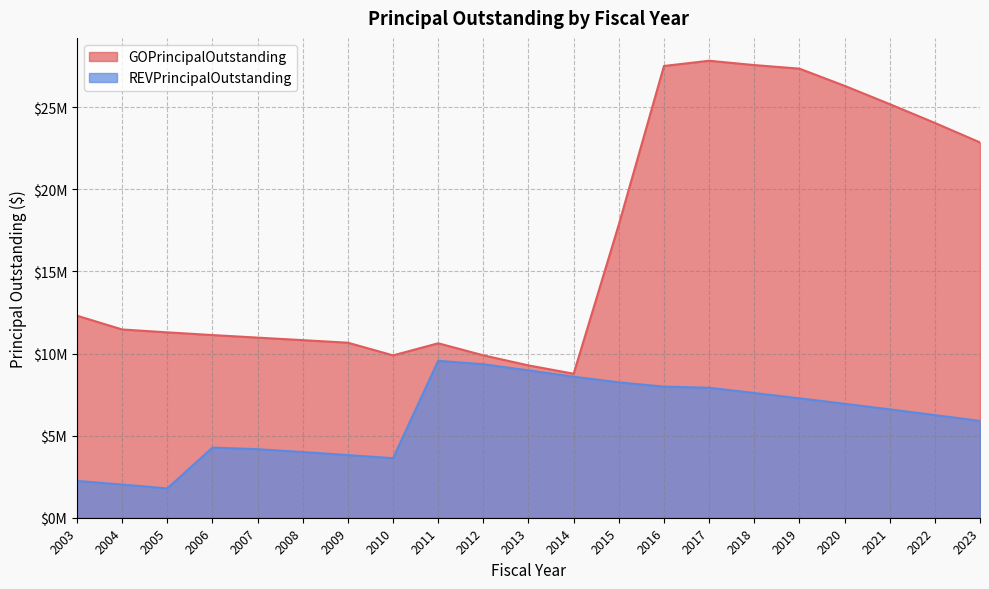

Which series has the widest spread of values?

GOPrincipalOutstanding